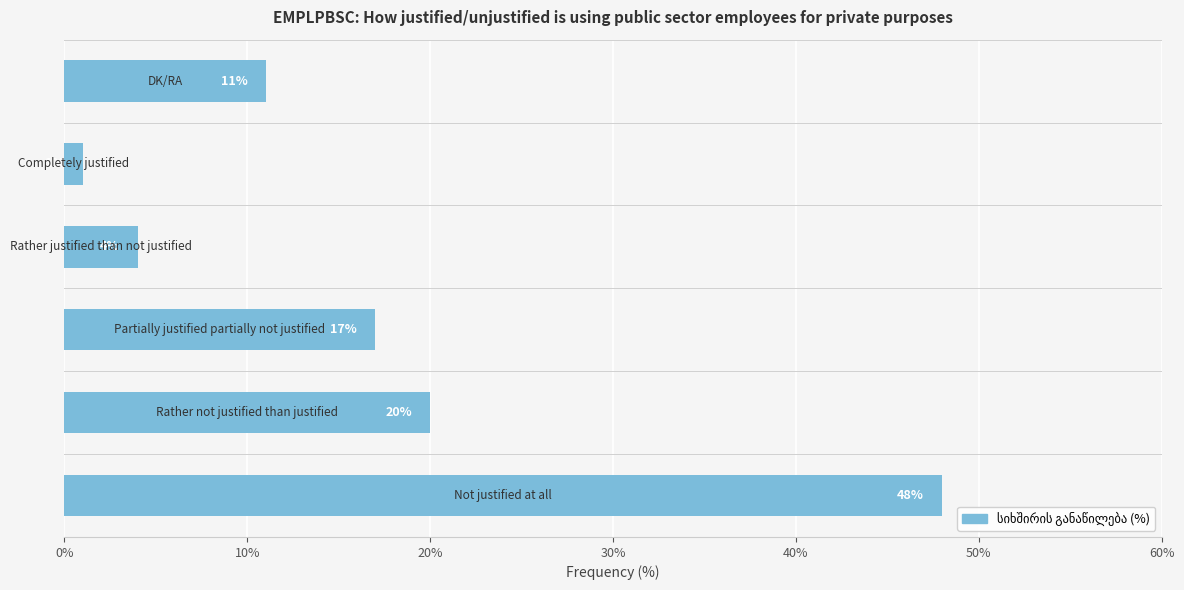

What is the difference between the maximum and minimum values?

47